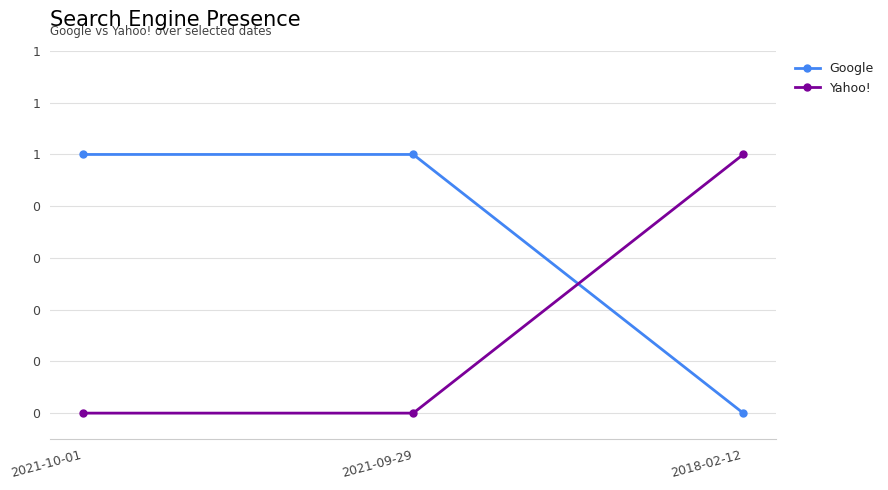

What are all the series names shown in the legend?

Google, Yahoo!